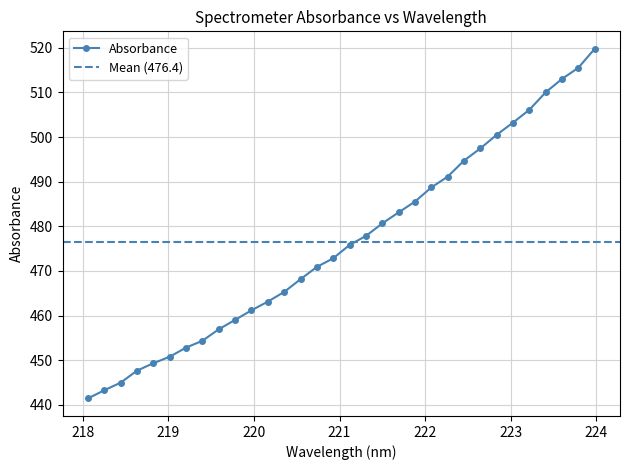

What is the difference between the second highest and minimum values?

74.1